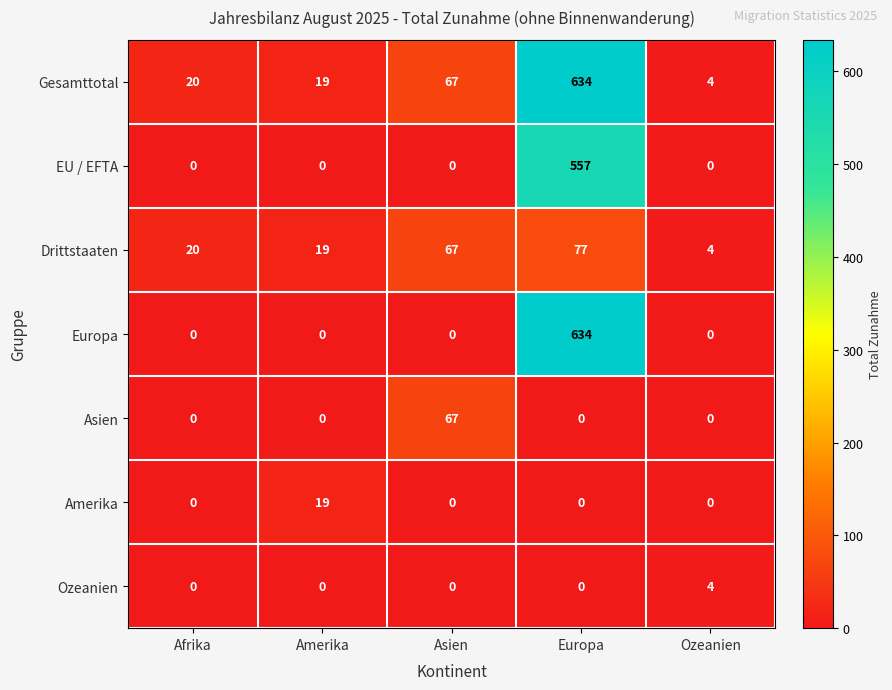

Count the number of categories in the chart.

5